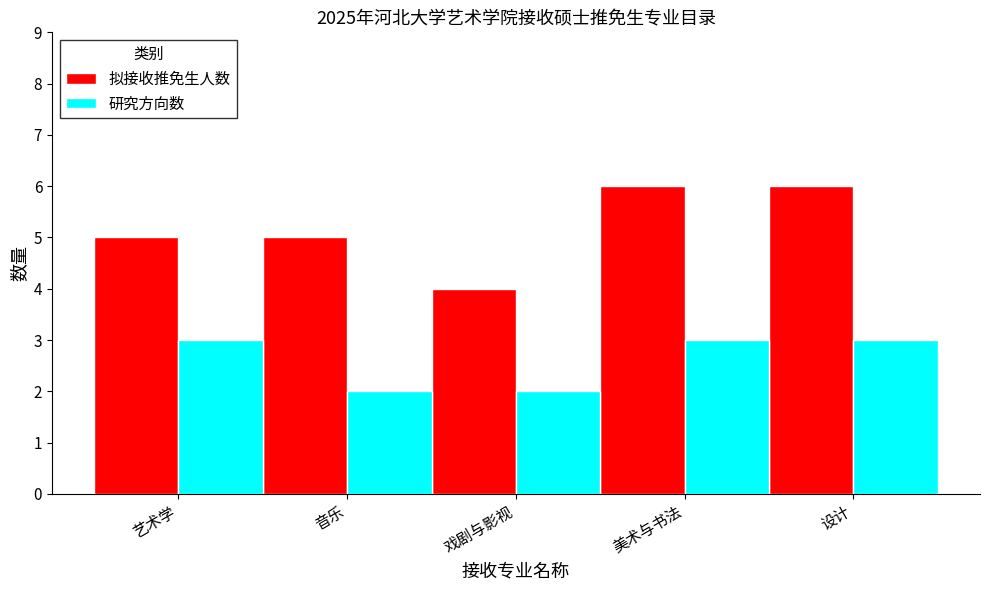

How many bars are there in each group?

2